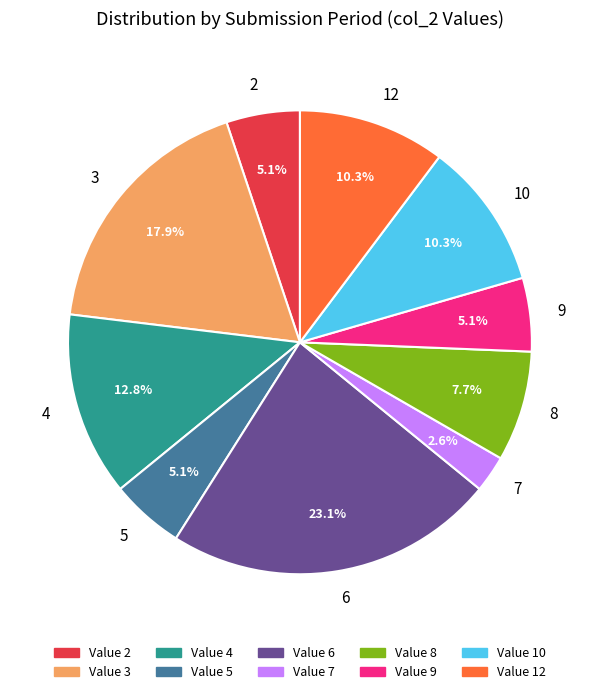

To the nearest percent, what is the difference between the 6 and 4 slice percentages?

10%